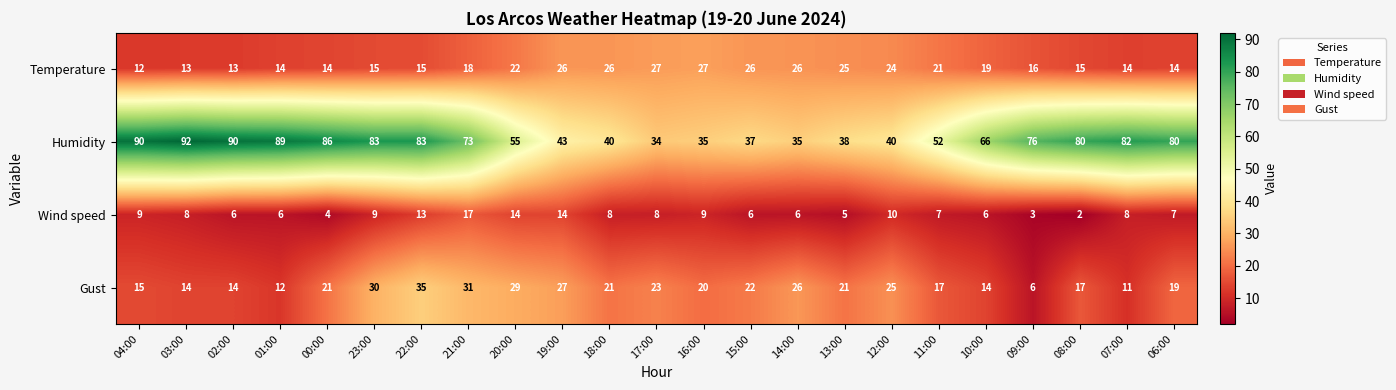

At 04:00, list the series in order from smallest to largest.

Wind speed, Temperature, Gust, Humidity